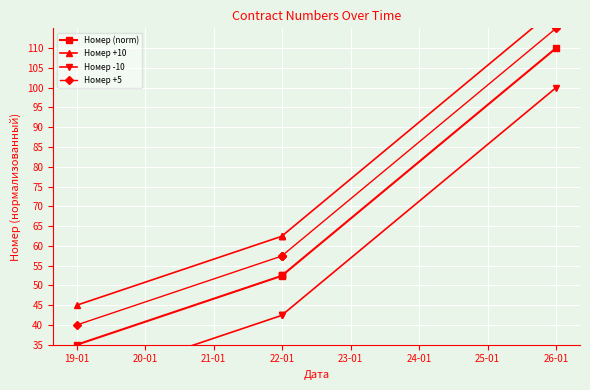

Between 19-01 and 26-01, which series saw the biggest shift?

Номер (norm)